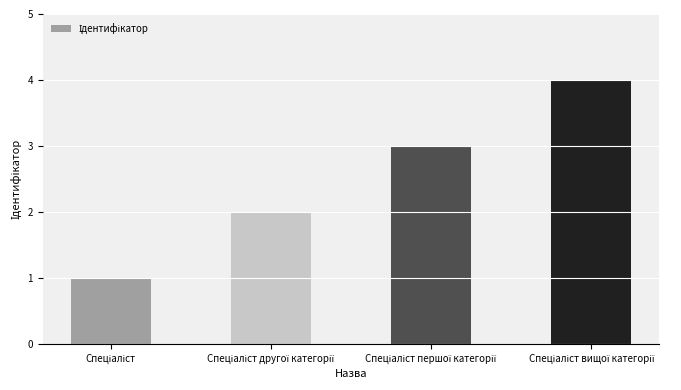

How many data points are less than 3?

2